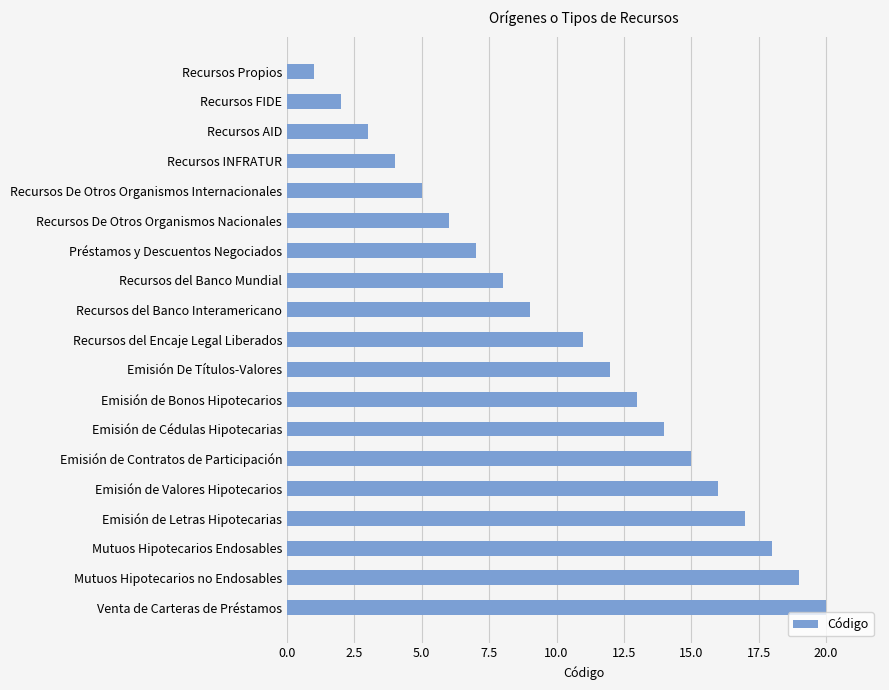

Between Recursos del Banco Mundial and Recursos del Banco Interamericano, which is larger?

Recursos del Banco Interamericano